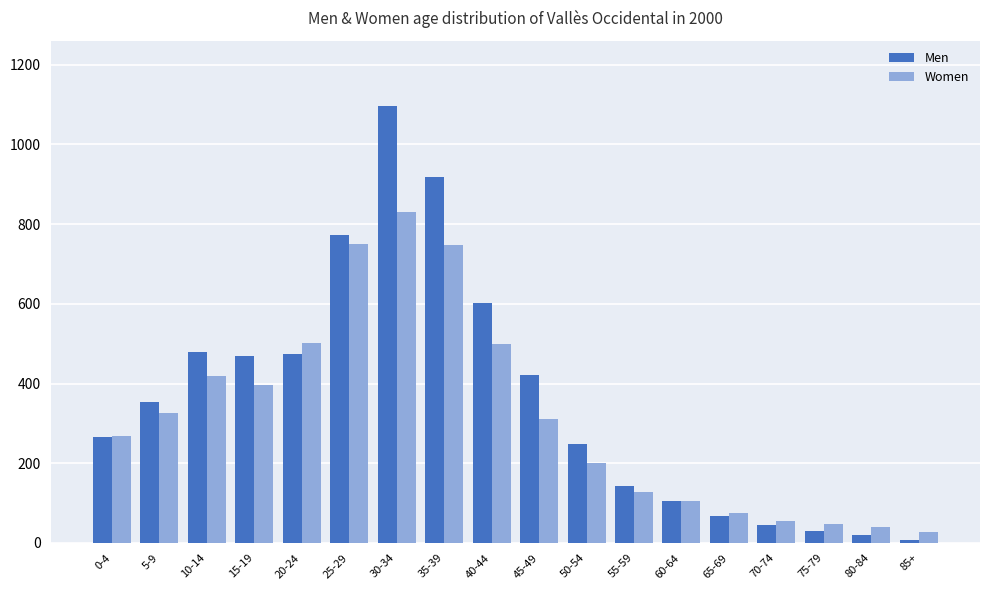

What is the label of the 12th bar from the left?

55-59